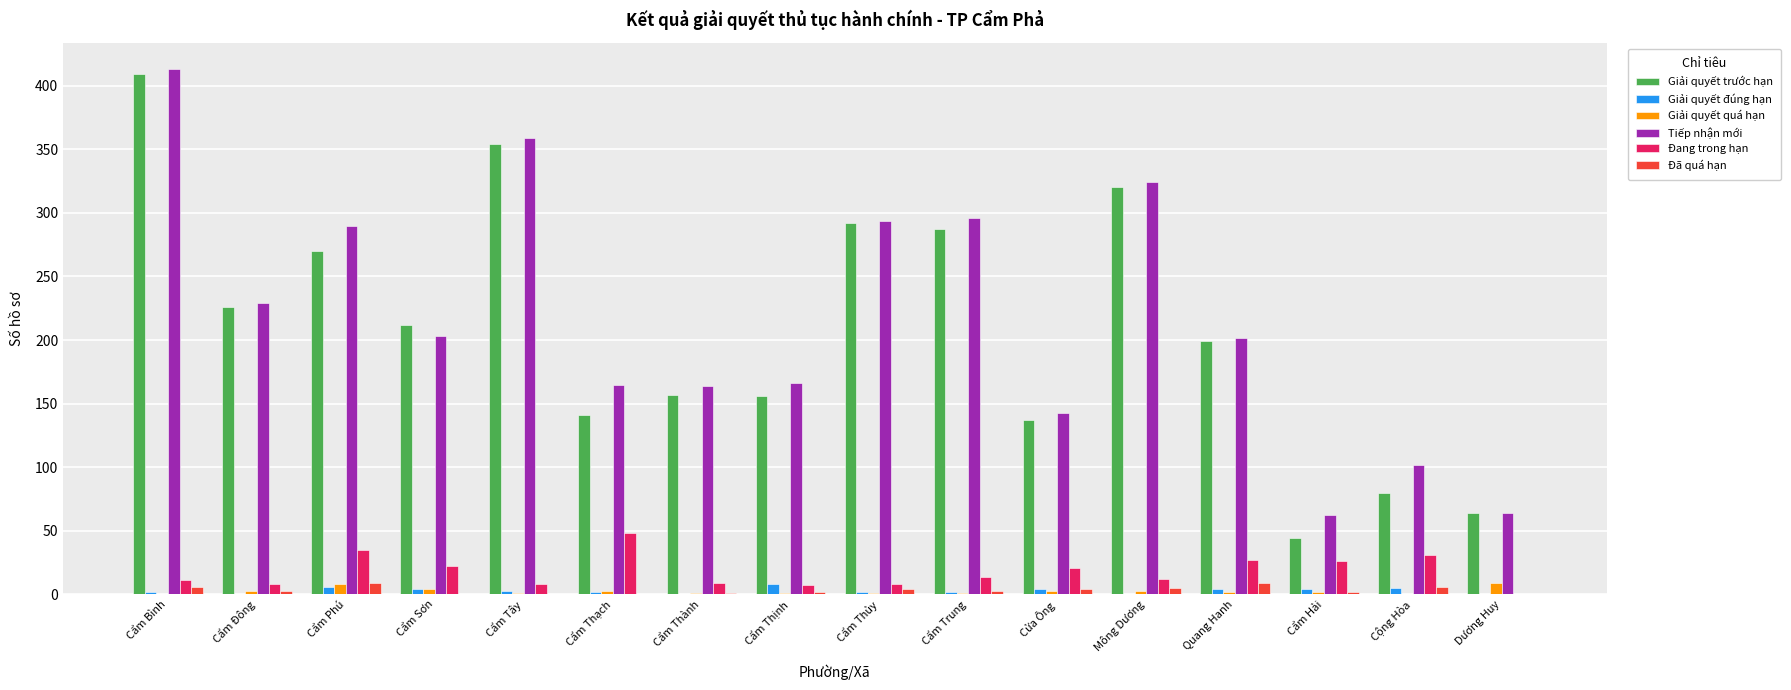

True or false: Giải quyết trước hạn has a value of 141 at Cẩm Thạch.

True